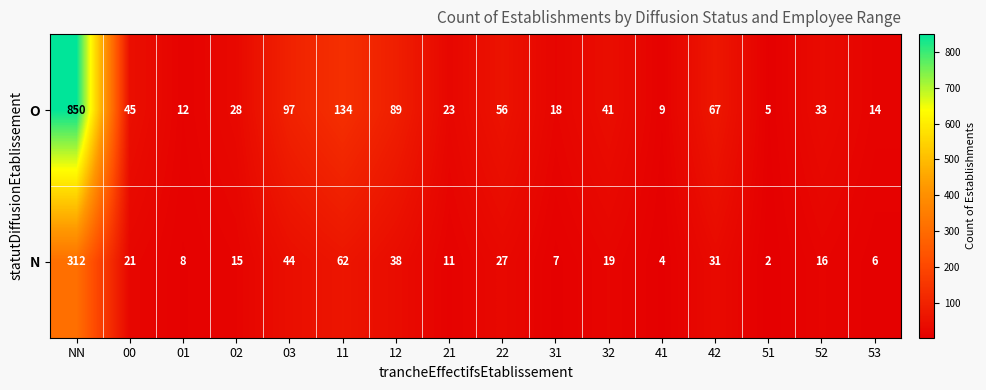

The value of O at 51 is 5. True or false?

True